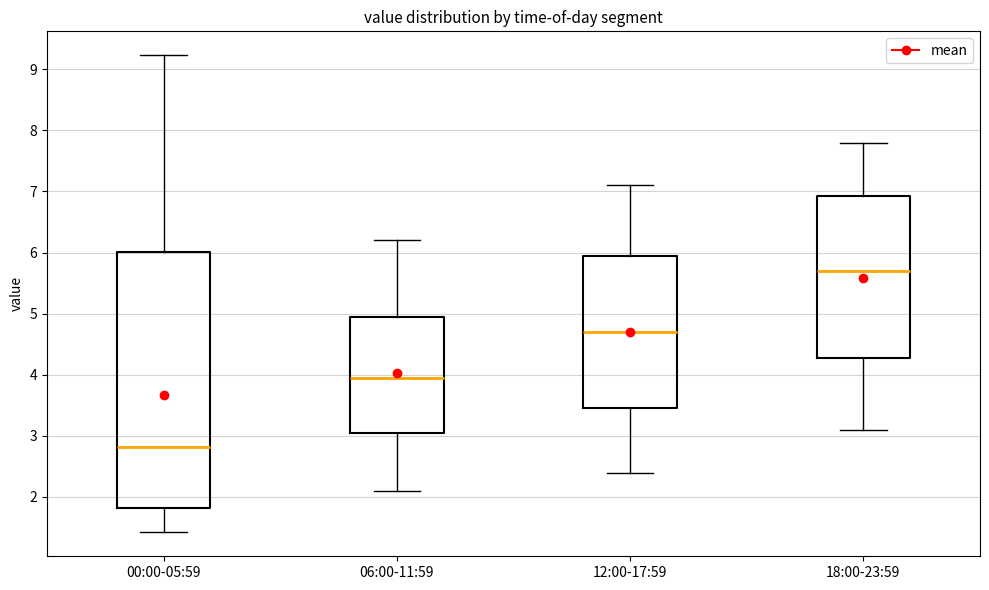

Reading left to right, read every box against the y-axis: the position of its median line, the range the box covers, and the ends of its whiskers. The values are not printed on the chart, so give them approximately, as read against the axis.

00:00-05:59: median 2.8, box 1.8 to 6.0, whiskers 1.4 to 9.2
06:00-11:59: median 4.0, box 3.1 to 5.0, whiskers 2.1 to 6.2
12:00-17:59: median 4.7, box 3.5 to 6.0, whiskers 2.4 to 7.1
18:00-23:59: median 5.7, box 4.3 to 6.9, whiskers 3.1 to 7.8